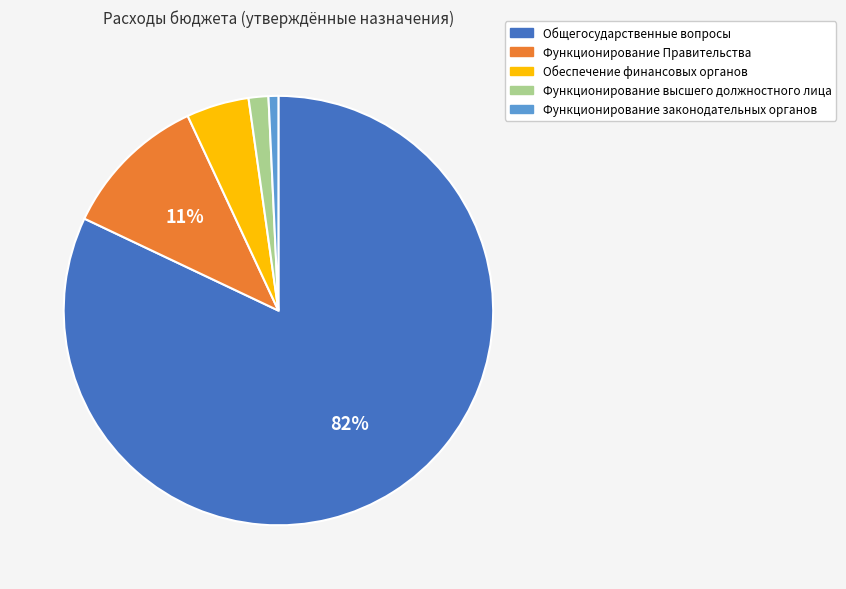

To the nearest percent, what portion does Функционирование высшего должностного лица represent?

1%